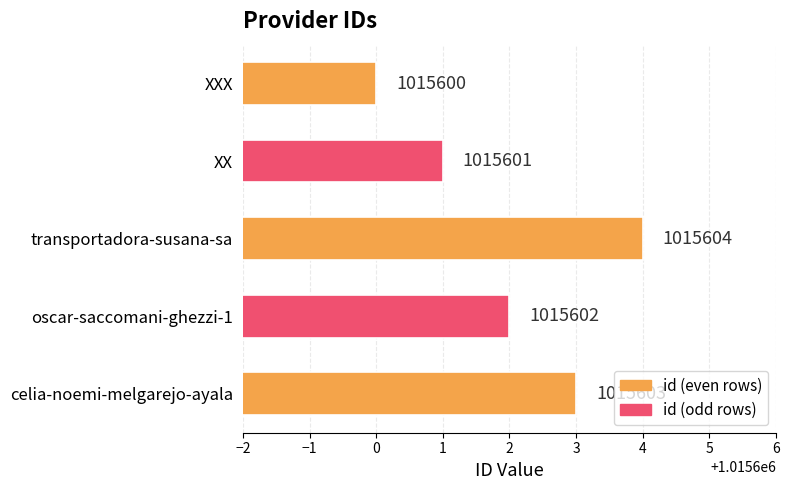

The value at XXX is 1015600. True or false?

True